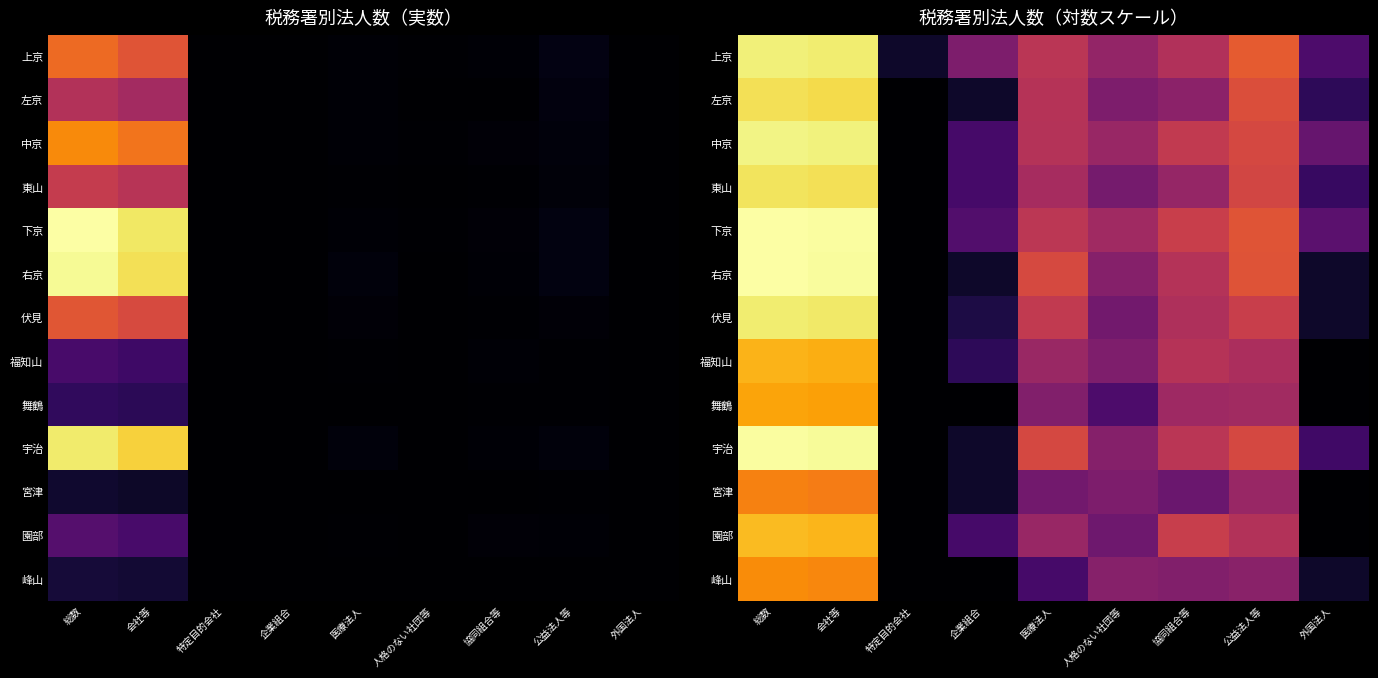

True or false: 園部 has a value of 6.0 at 公益法人等.

False